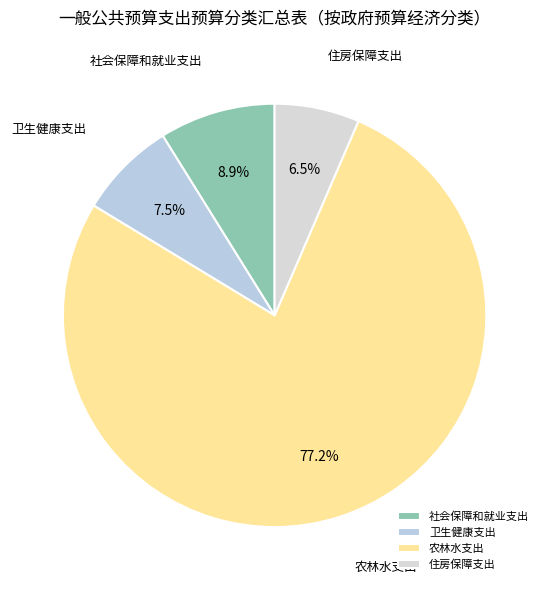

How many slices are in this pie chart?

4